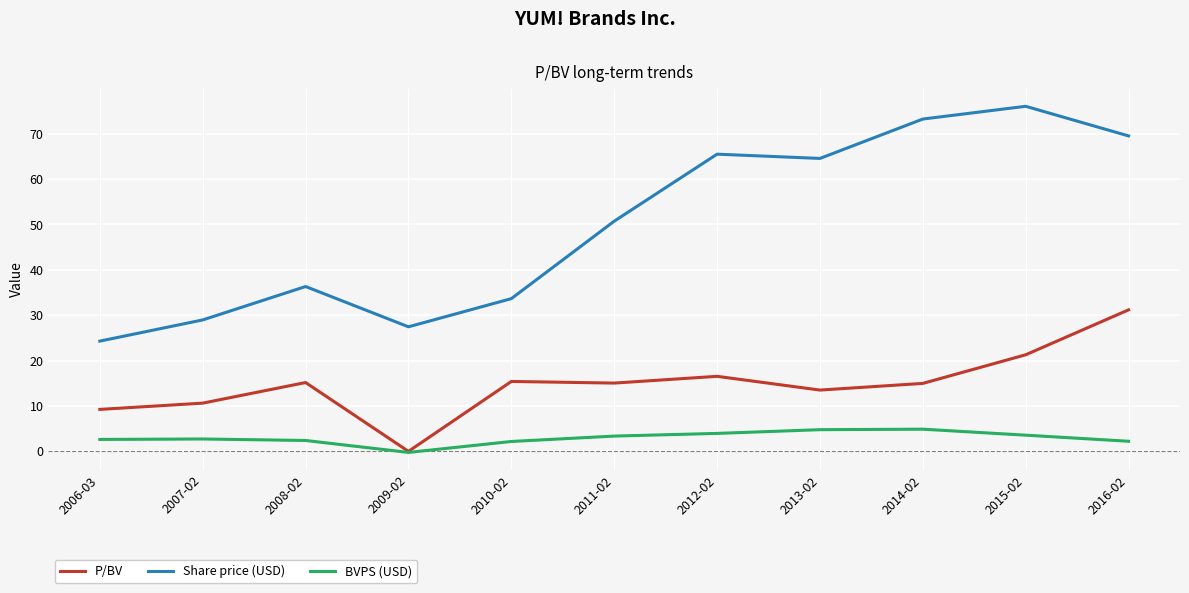

Which series has the largest total across all categories?

Share price (USD)